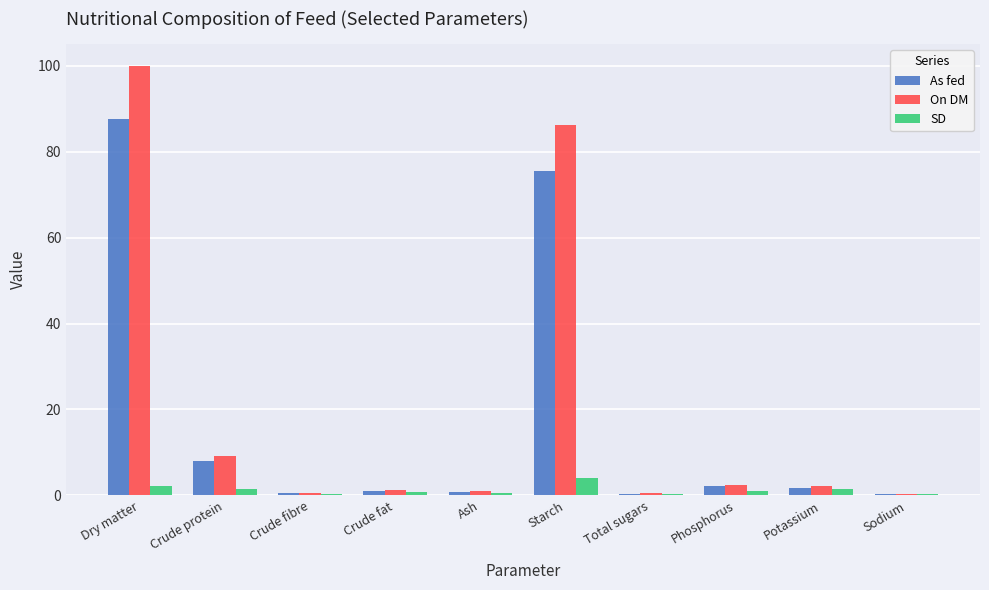

At which label is As fed closest to 43?

Starch